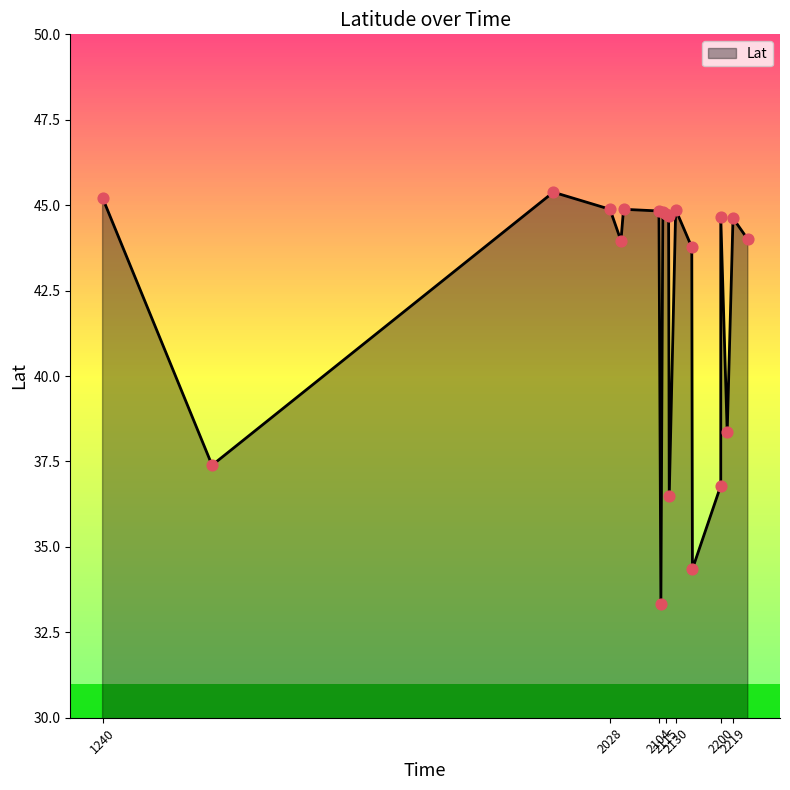

Approximately how many times larger is the value at 2110 compared to 2210?

1.2